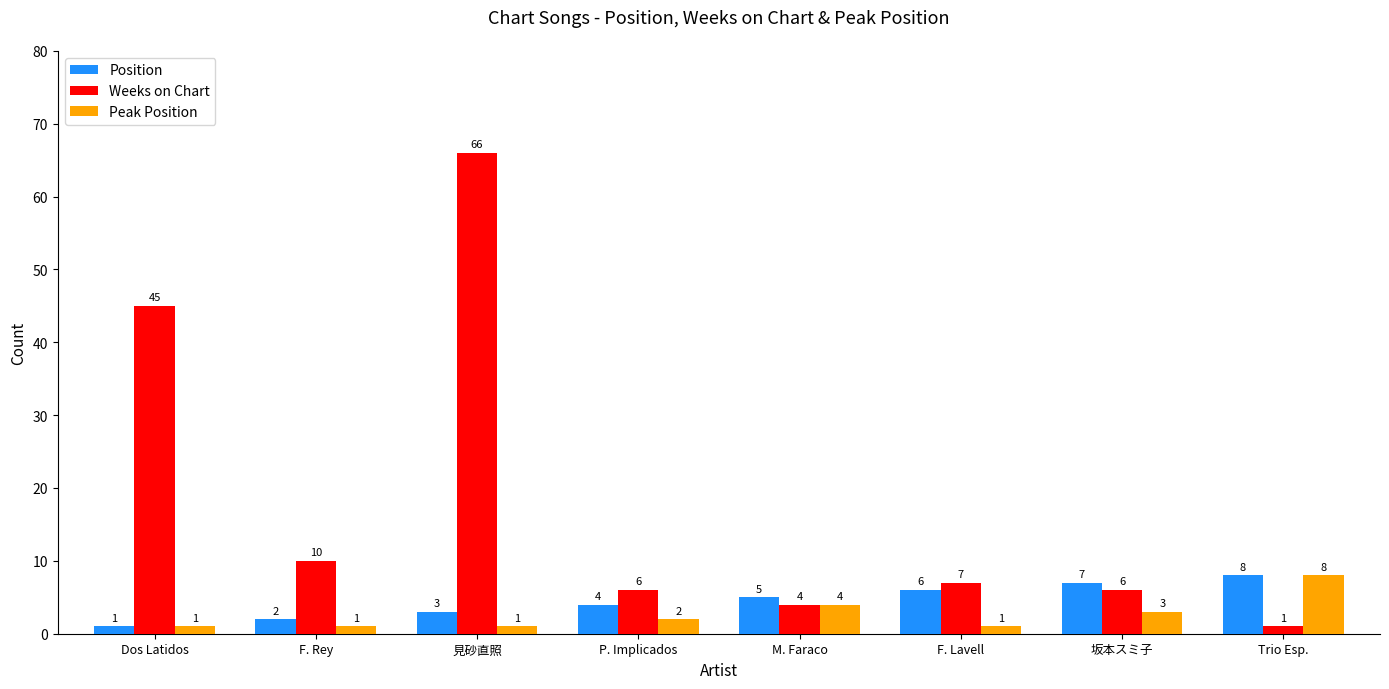

Read the Weeks on Chart value at F. Lavell, to the nearest 10.

10